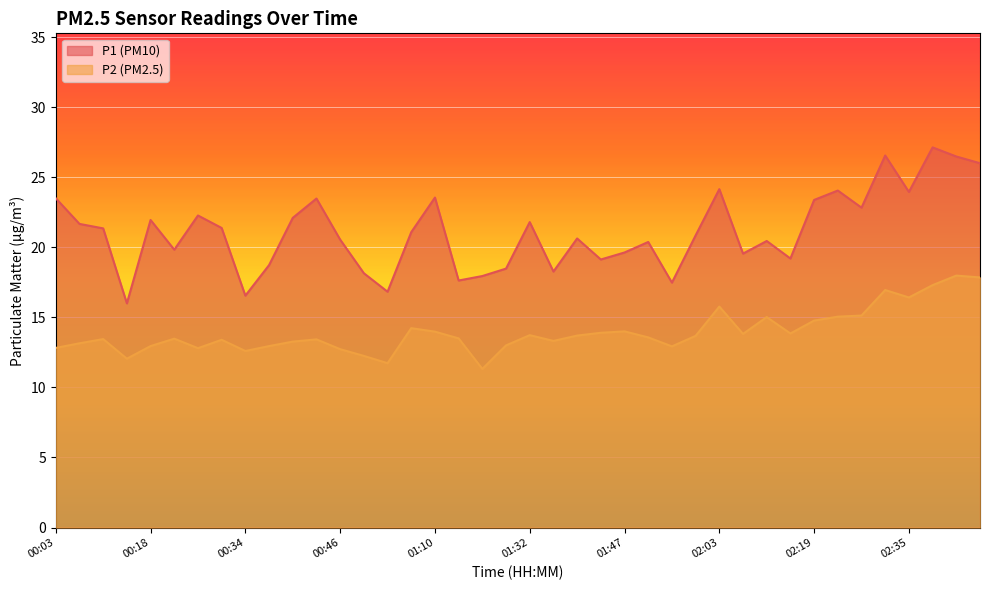

What is the value of the P1 point at the 7th from the left?

22.3